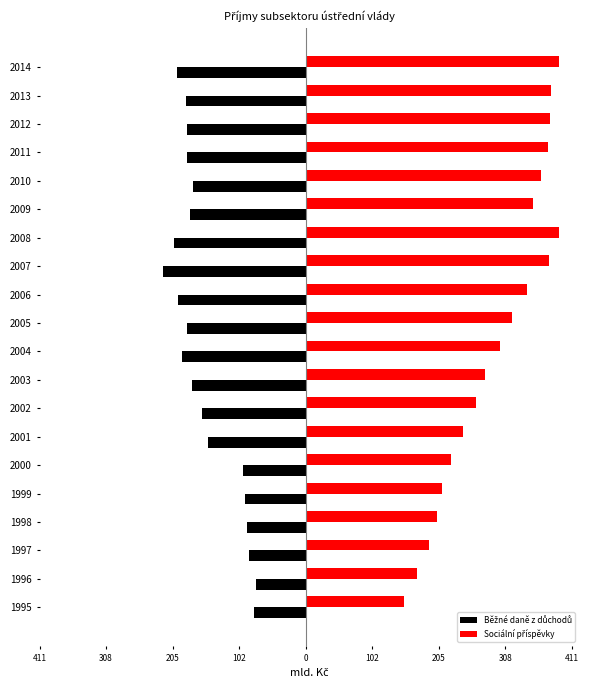

Reading right to left, list all the values displayed in this chart.

Běžné daně z důchodů: -199.6	-185.7	-183.2	-183.2	-174.5	-179.8	-203.4	-221.5	-197.4	-183.2	-191.9	-176.7	-160.0	-151.3	-97.0	-93.3	-90.8	-88.3	-76.8	-80.4
Sociální příspěvky: 391.4	379.1	377.6	374.3	364.6	351.7	392.4	376.3	342.6	318.7	300.1	277.2	262.9	243.9	224.6	210.4	203.0	190.8	172.0	152.2